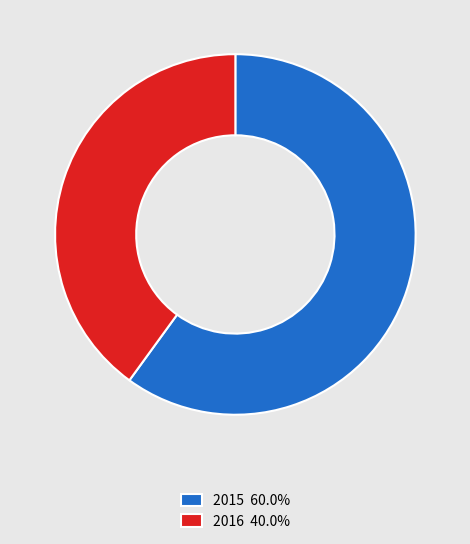

Is the sum of 2016 40.0% and 2015 60.0% greater than half?

Yes